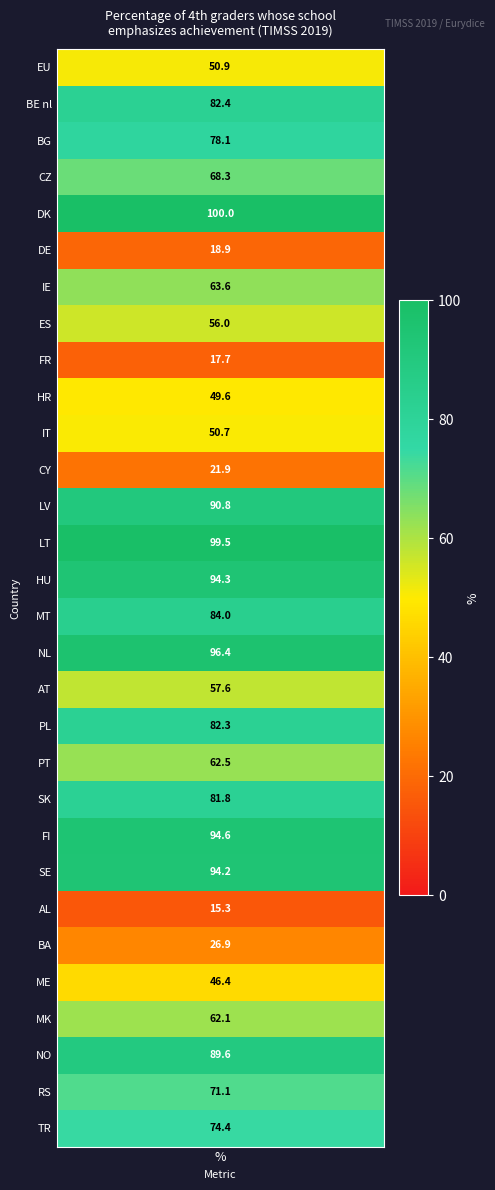

Rank the categories by value from lowest to highest.

23, 8, 5, 11, 24, 25, 9, 10, values, 7, 17, 26, 19, 6, 3, 28, 29, 2, 20, 18, 1, 15, 27, 12, 22, 14, 21, 16, 13, 4